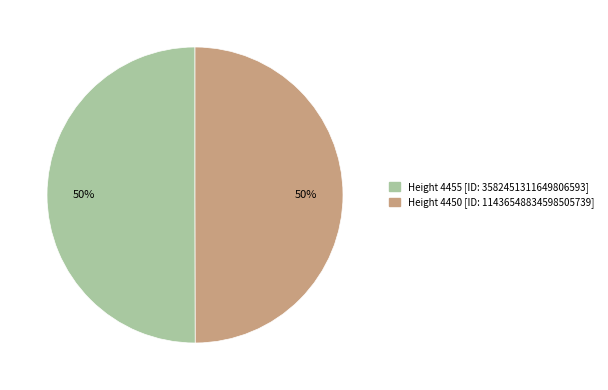

How many segments does this pie chart have?

2